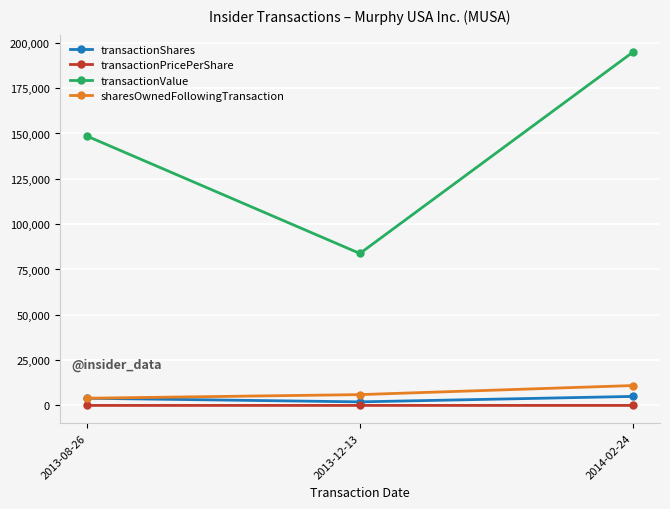

Which series changed the most between 2013-08-26 and 2013-12-13?

transactionValue